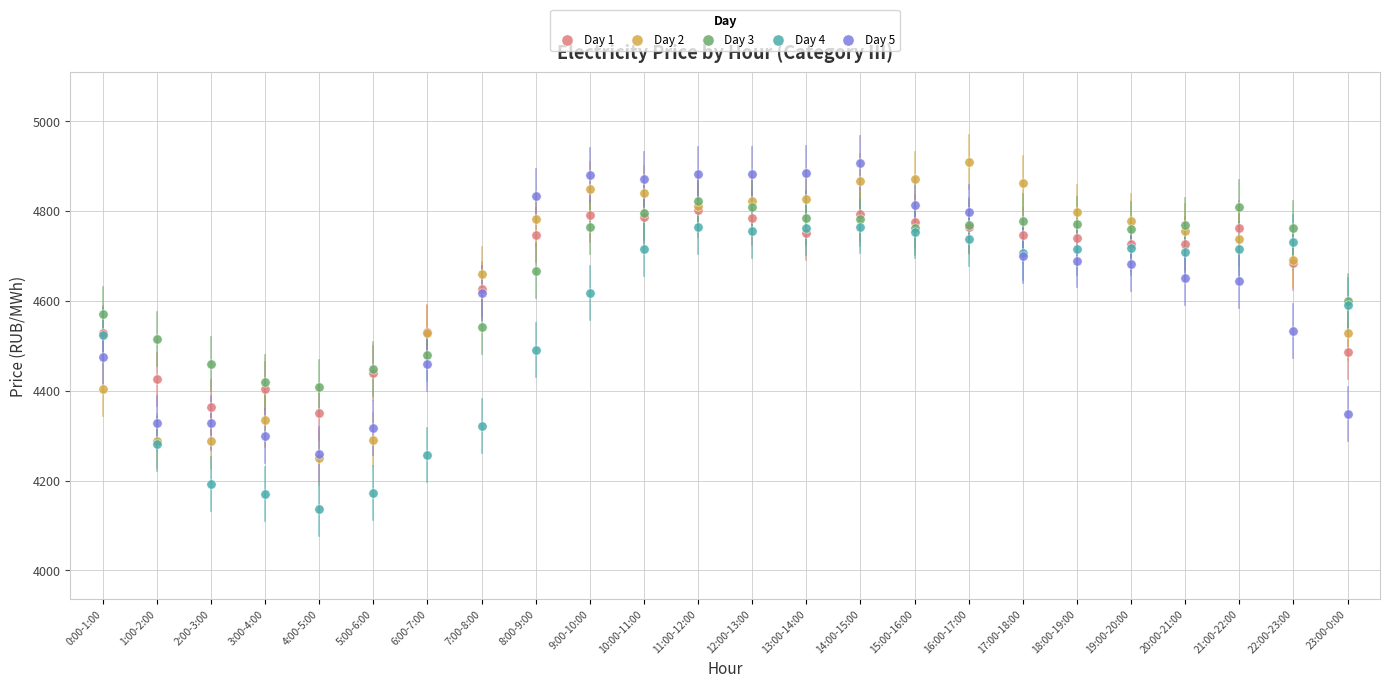

What are all the series names shown in the legend?

Day 1, Day 2, Day 3, Day 4, Day 5